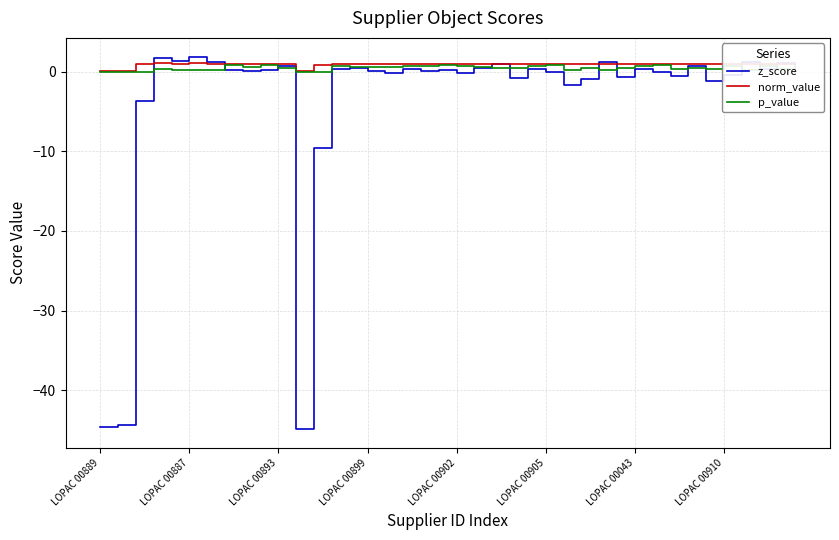

What is the smallest value displayed?

-44.9